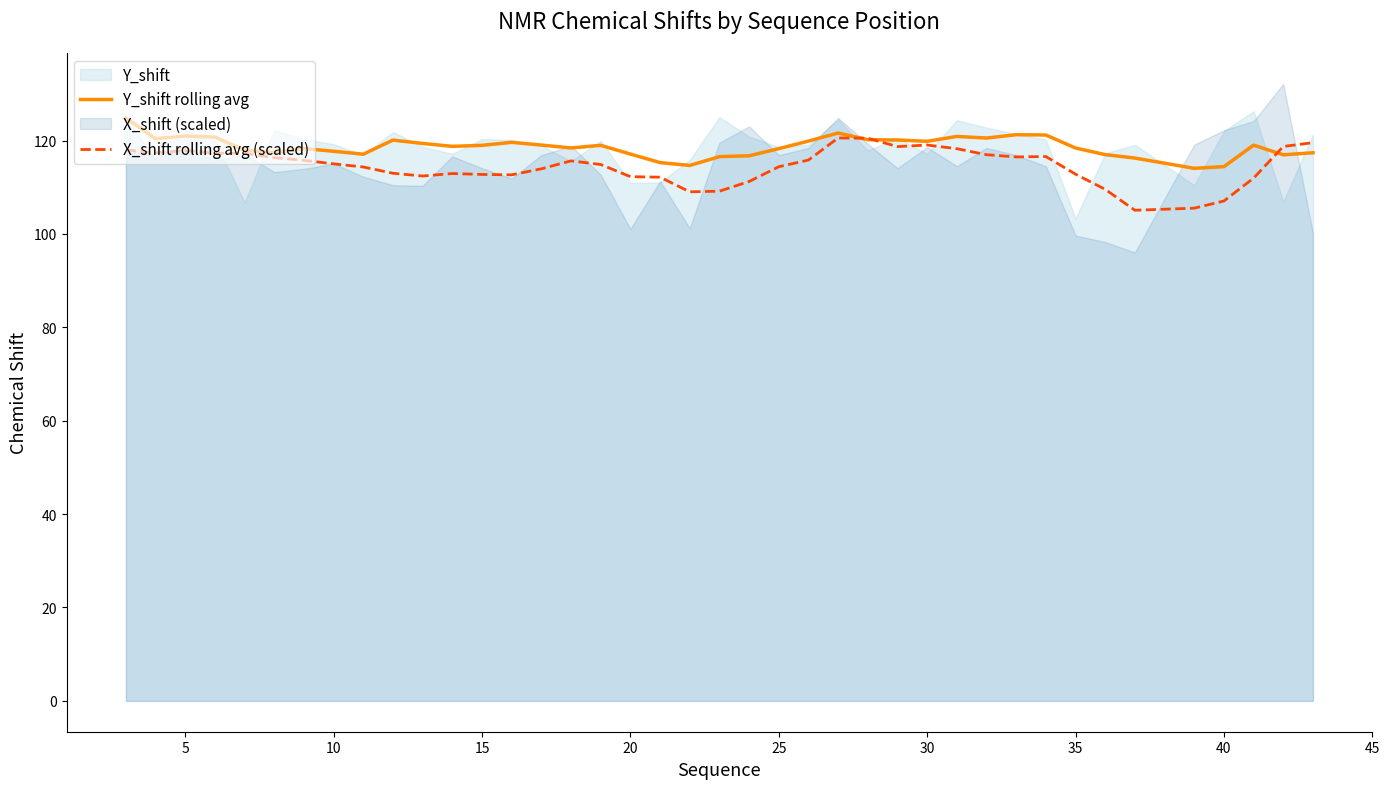

What is the minimum value for X_shift rolling avg (scaled)?

105.1